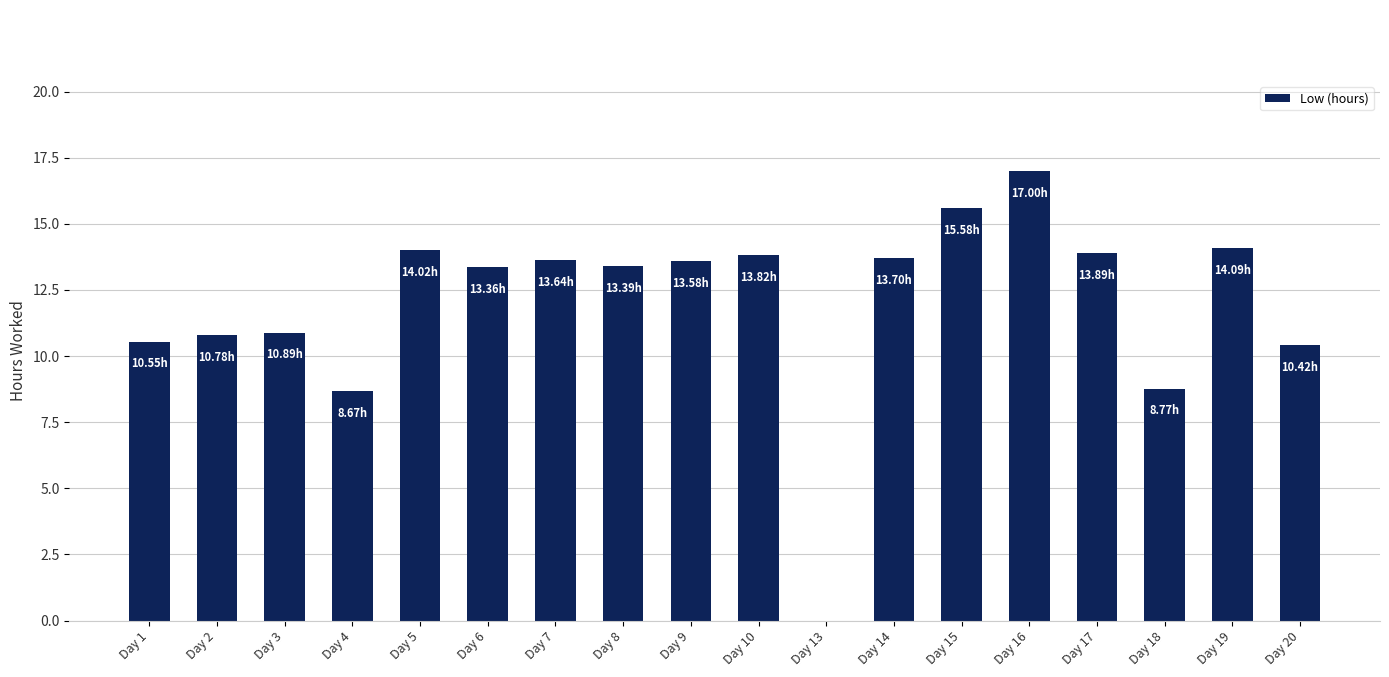

Count the number of data series in this chart.

1